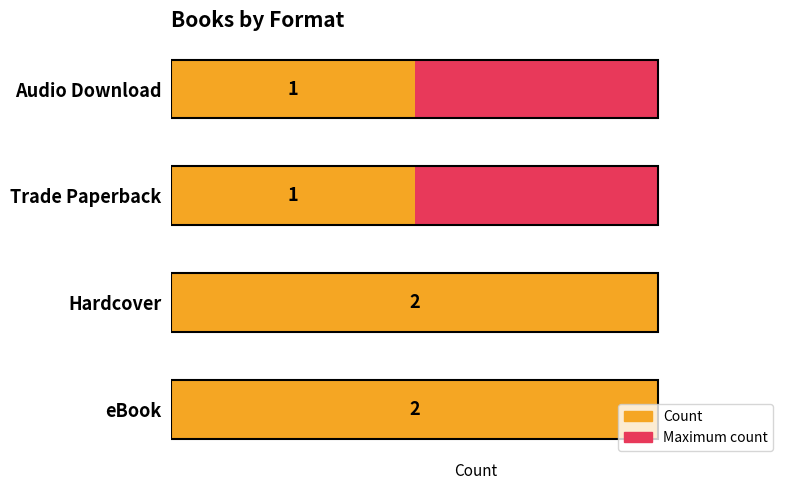

What is the value of the Count bar at the 2nd from the left?

2.0